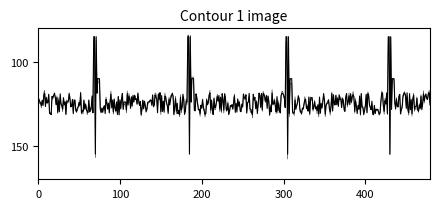

Does the chart display data point markers on the line(s)?

No